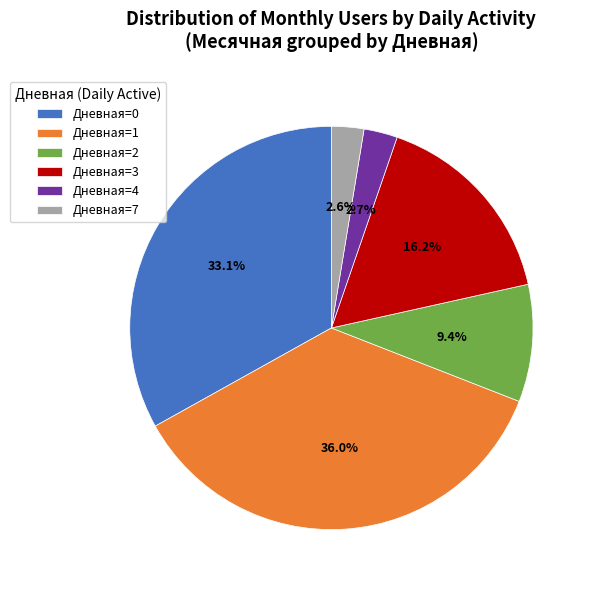

Which slice is the largest?

Дневная=1